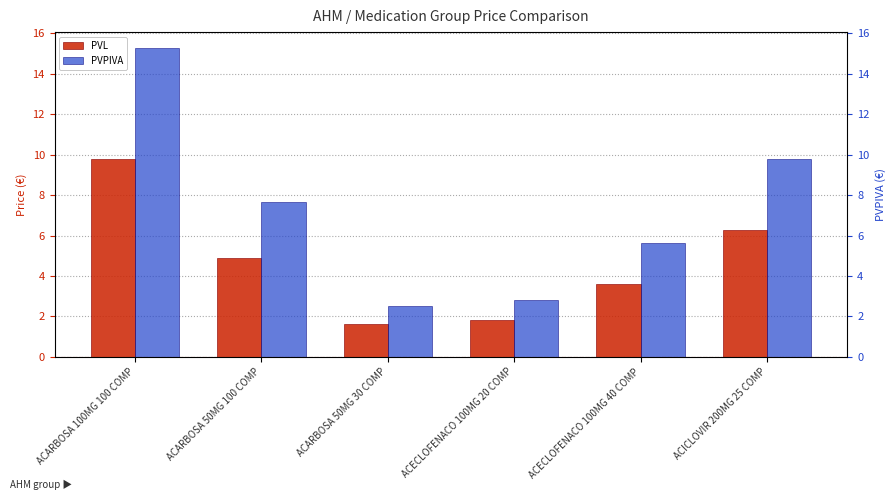

At how many categories does at least one series exceed 5?

4